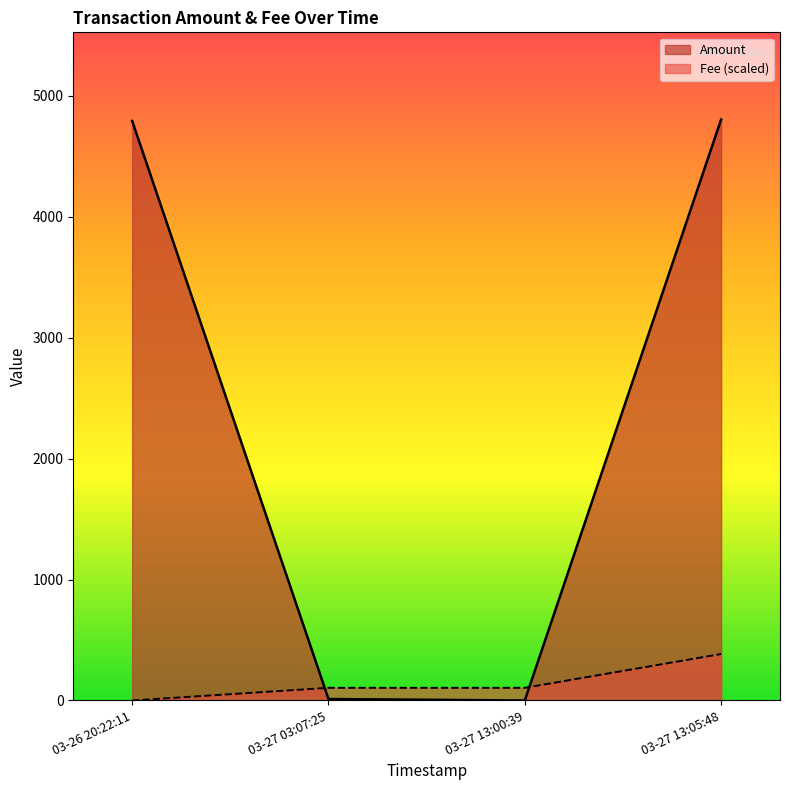

Which series has the largest total across all categories?

Amount